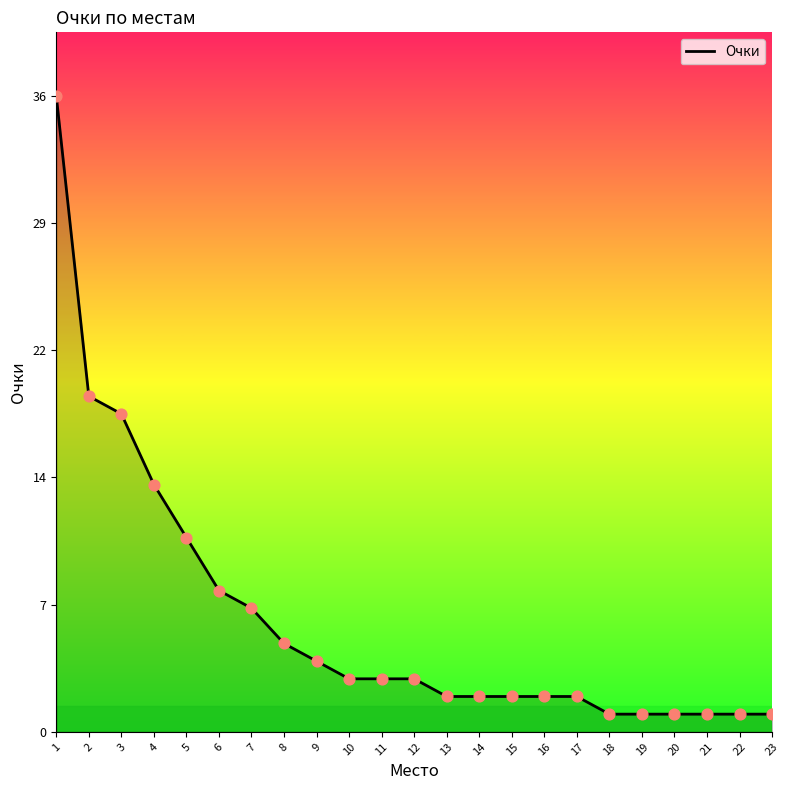

Approximately how many times larger is the value at 6 compared to 22?

8.0